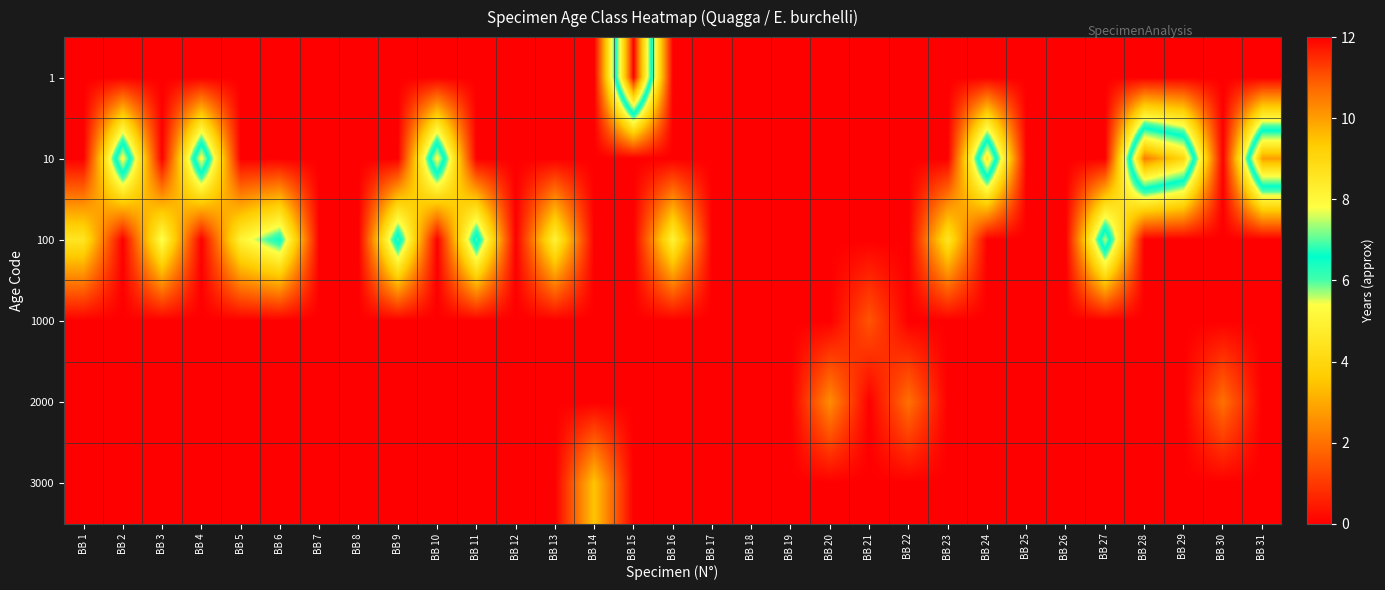

What is the difference between the highest and lowest values at BB 27?

7.5